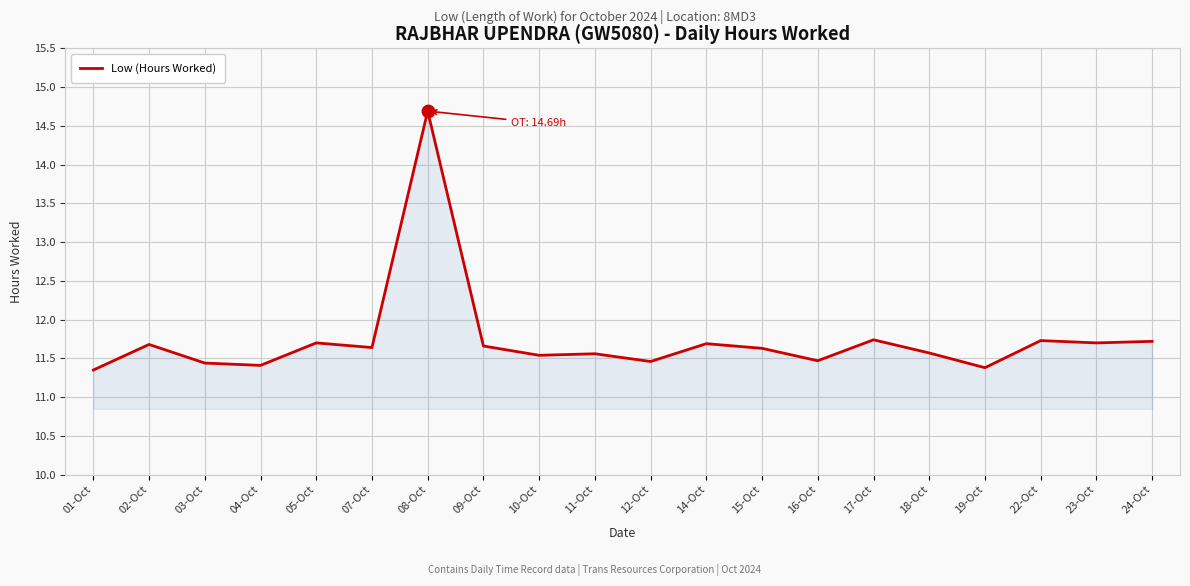

What is the change in value from 09-Oct to 17-Oct?

+0.1